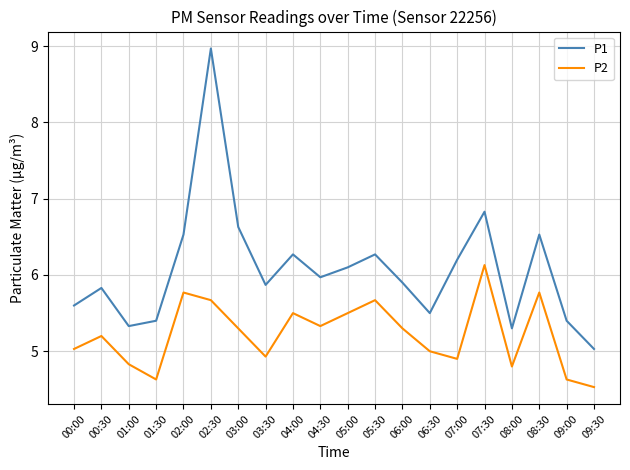

Rank the series by their maximum value, from lowest to highest.

P2, P1